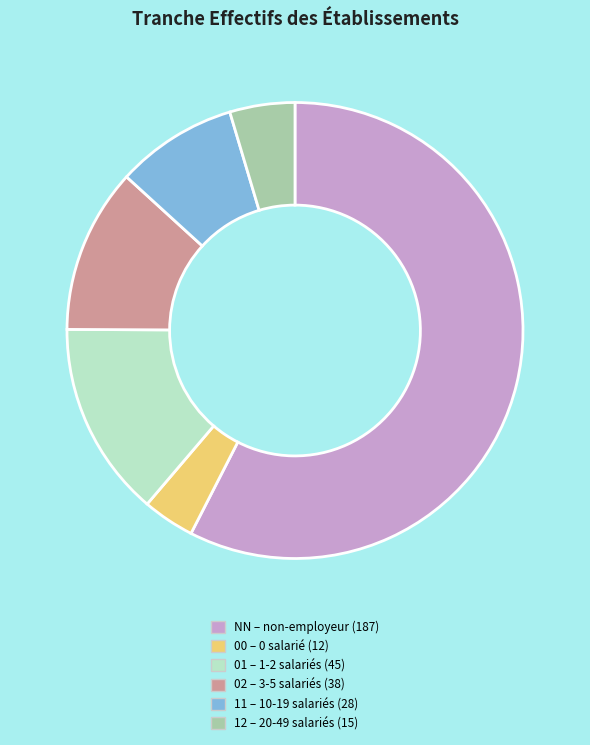

The 11 slice represents 20% of the pie. True or false?

False